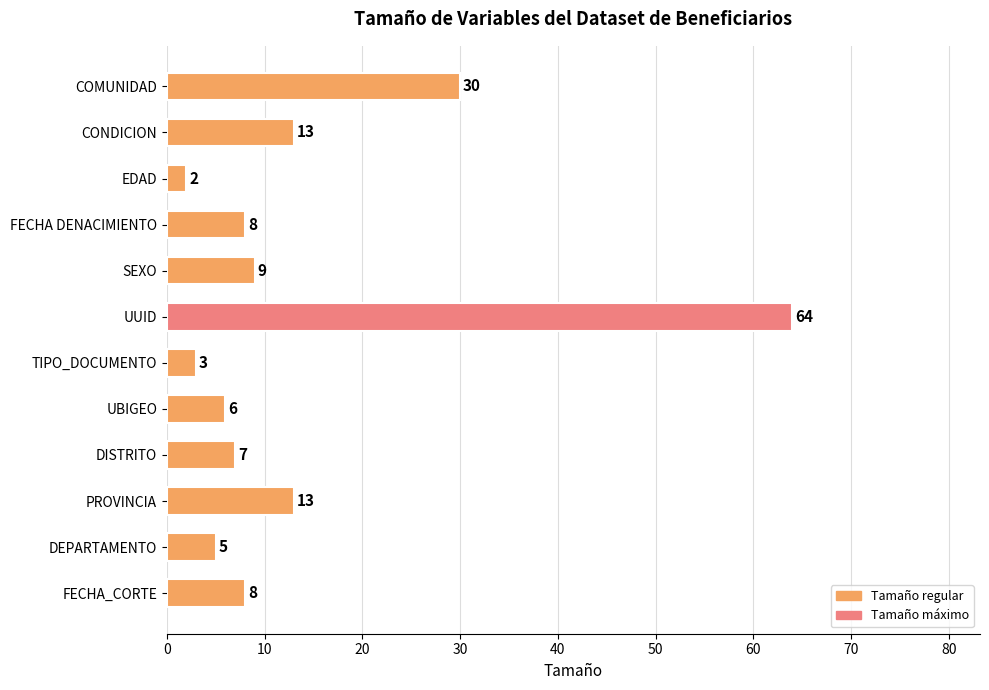

How many bars are there in total?

12